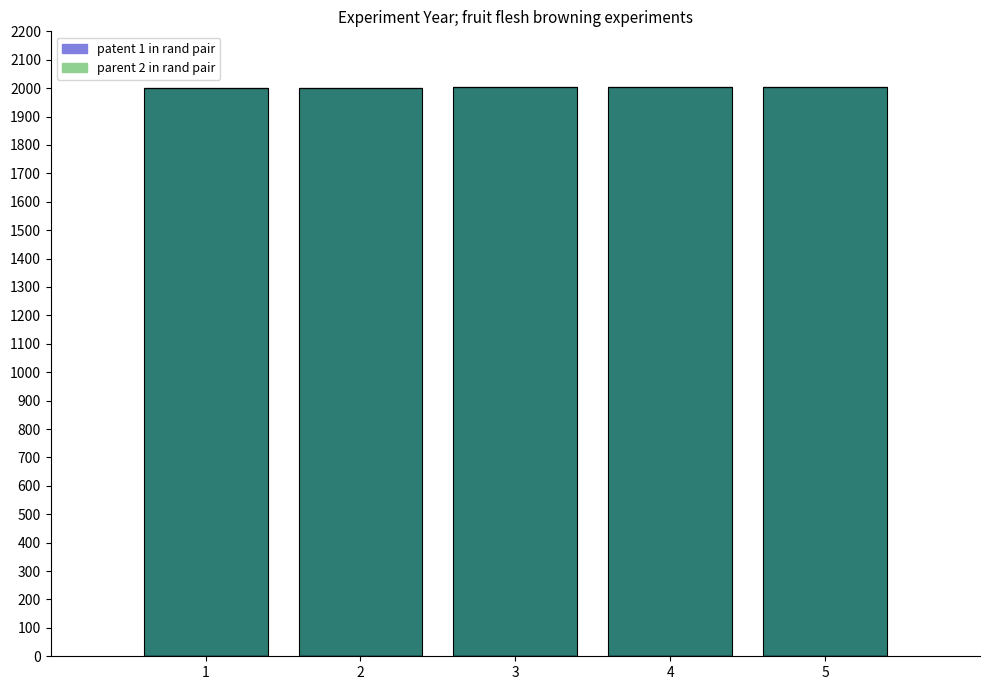

Is it true that the value at 1 is 2873?

False